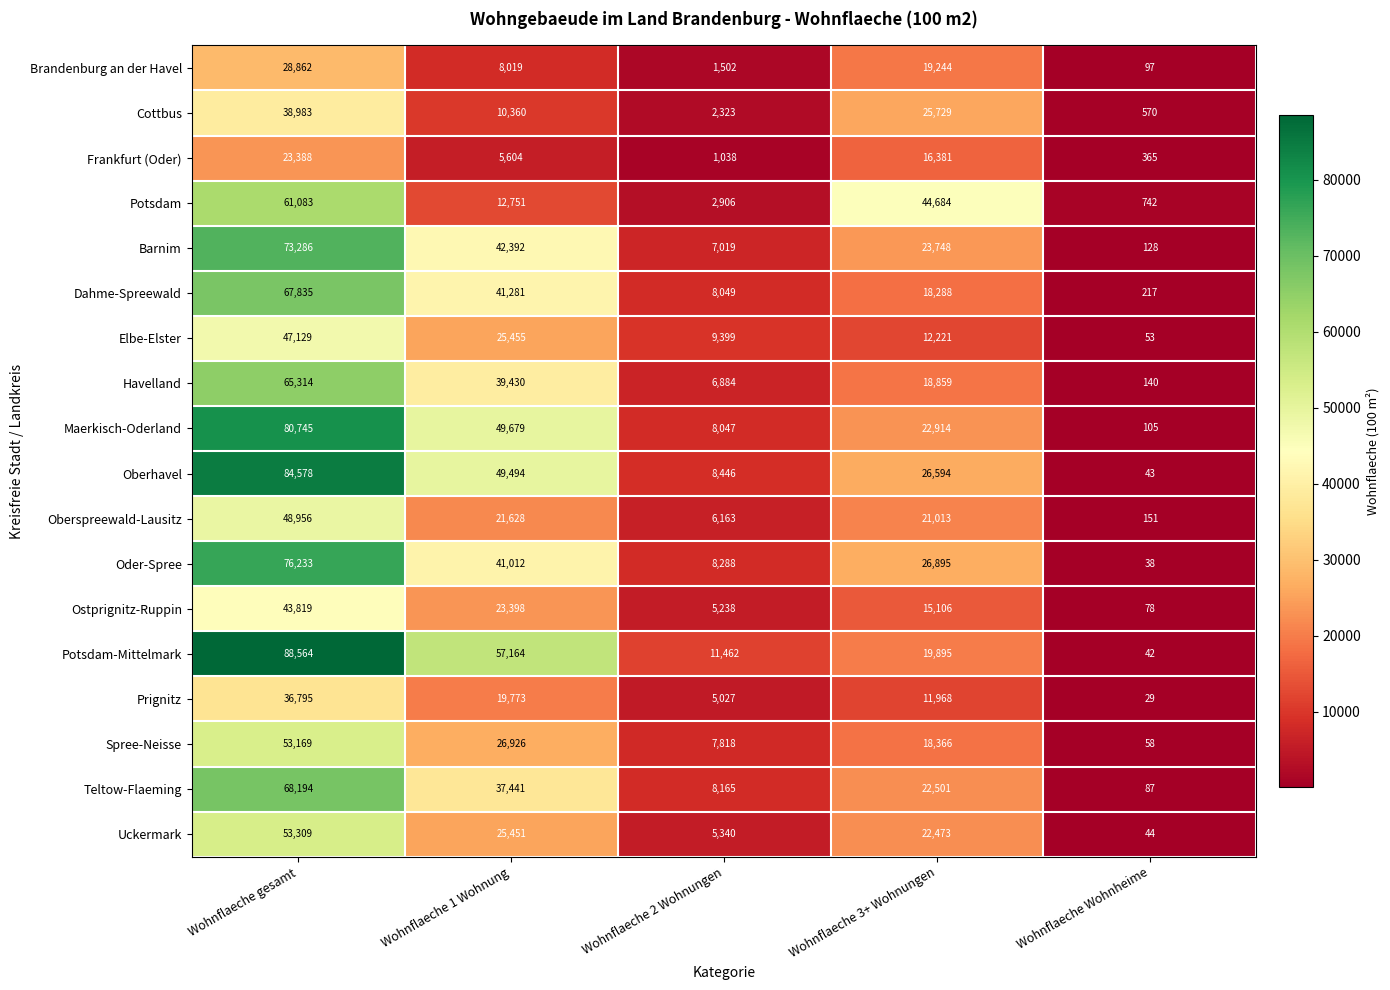

Rank the series by their maximum value, from lowest to highest.

Frankfurt (Oder), Brandenburg an der Havel, Prignitz, Cottbus, Ostprignitz-Ruppin, Elbe-Elster, Oberspreewald-Lausitz, Spree-Neisse, Uckermark, Potsdam, Havelland, Dahme-Spreewald, Teltow-Flaeming, Barnim, Oder-Spree, Maerkisch-Oderland, Oberhavel, Potsdam-Mittelmark